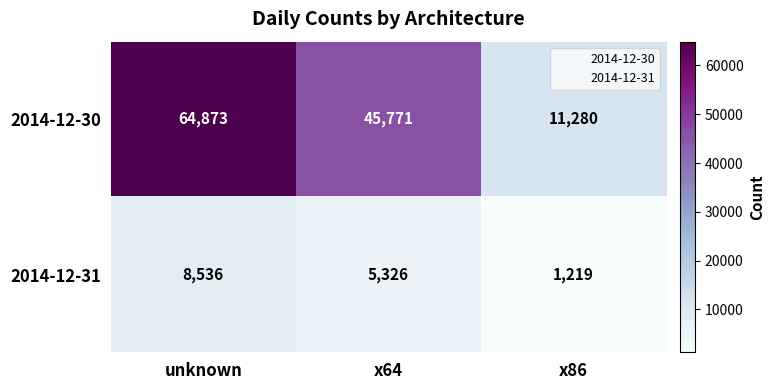

The value of 2014-12-30 at x64 is 45771. True or false?

True